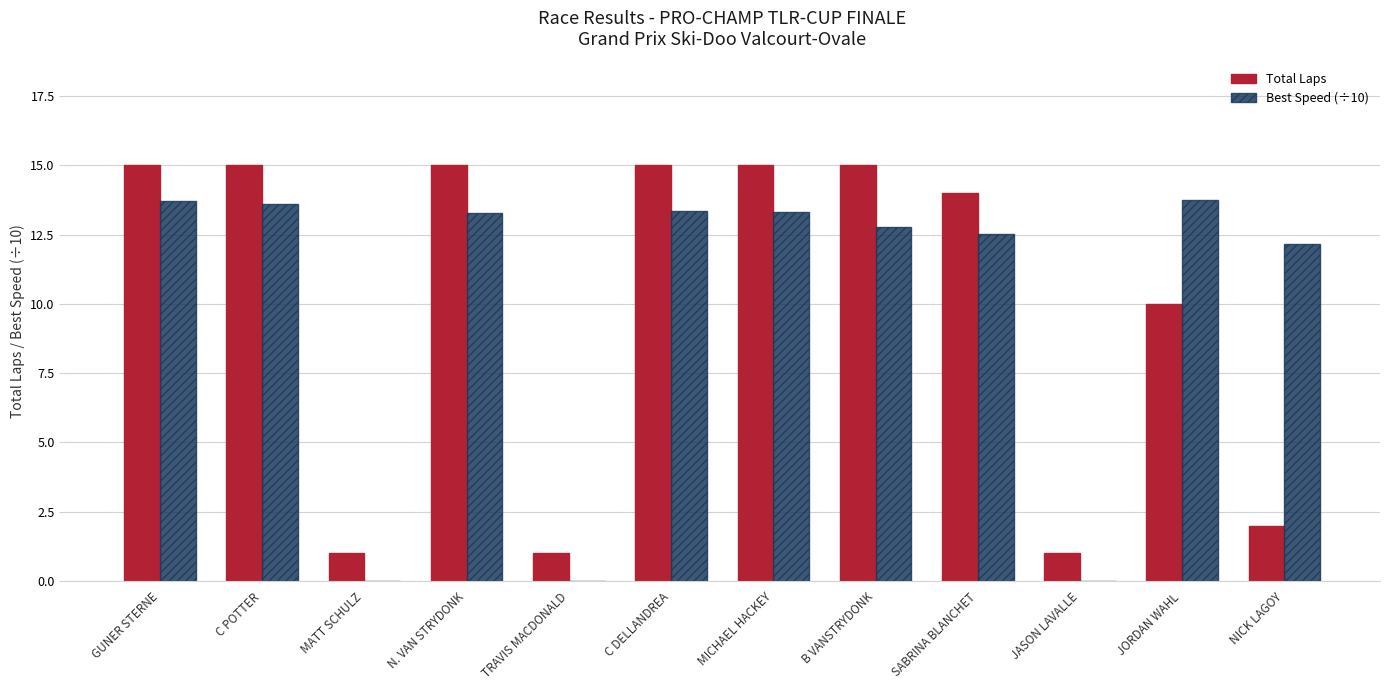

What is the highest value of the Best Speed (÷10) series?

13.8